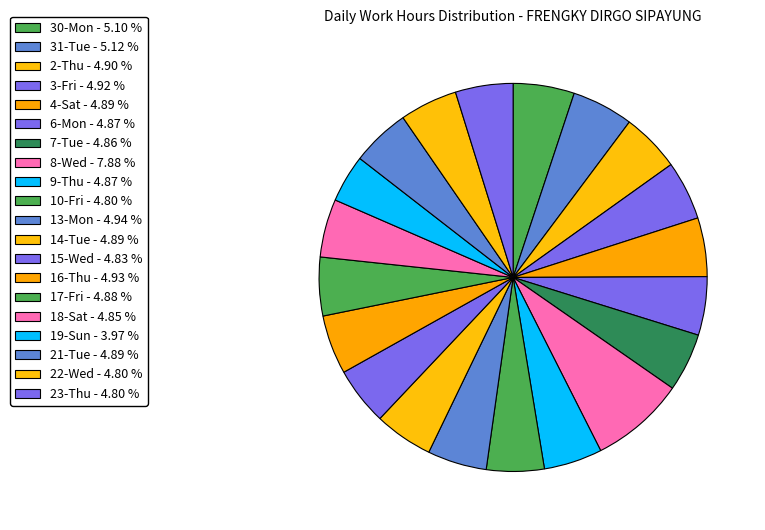

Is there a majority slice in this chart?

No